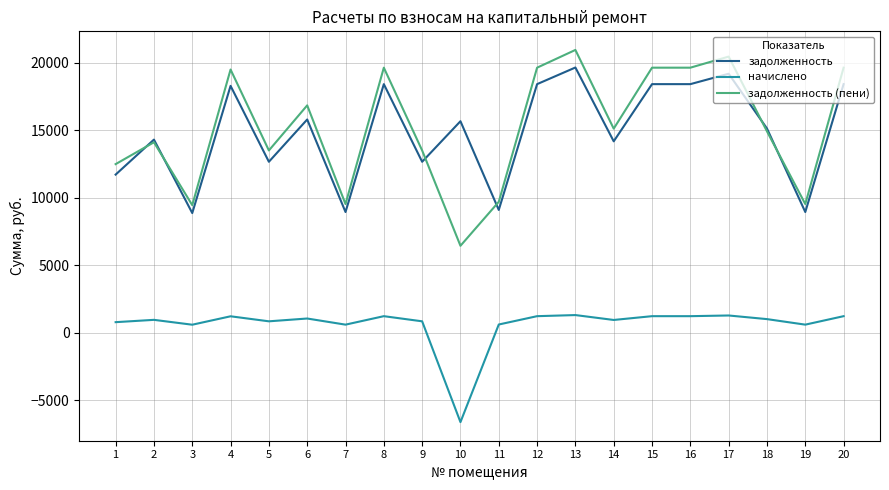

Which category has the highest value across all series?

13